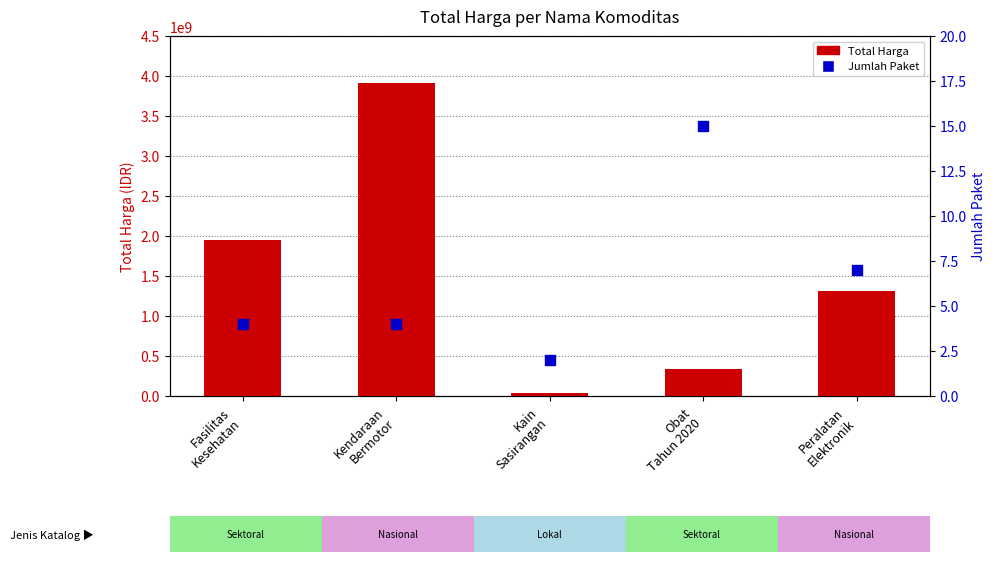

Which series contains the highest Y value?

Total Harga